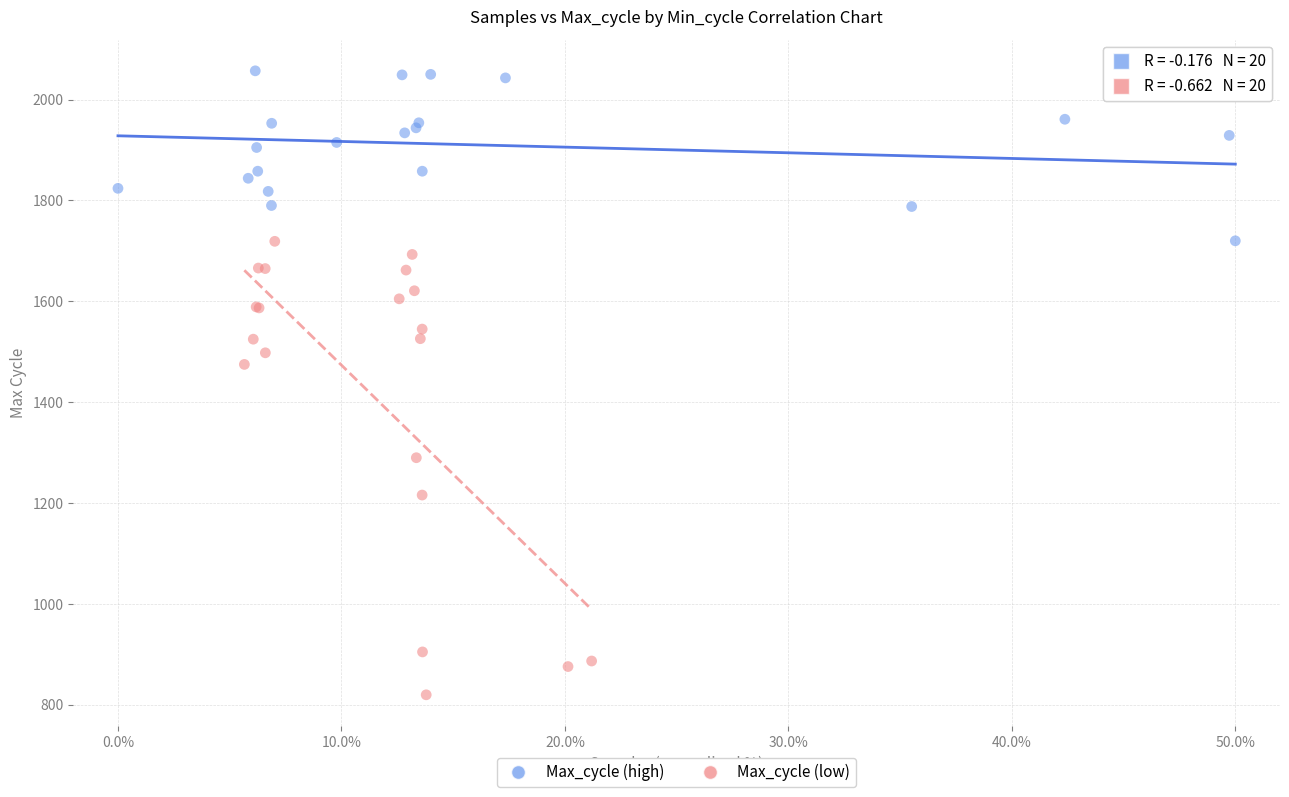

Which series reaches the minimum Y coordinate?

Max_cycle (low)